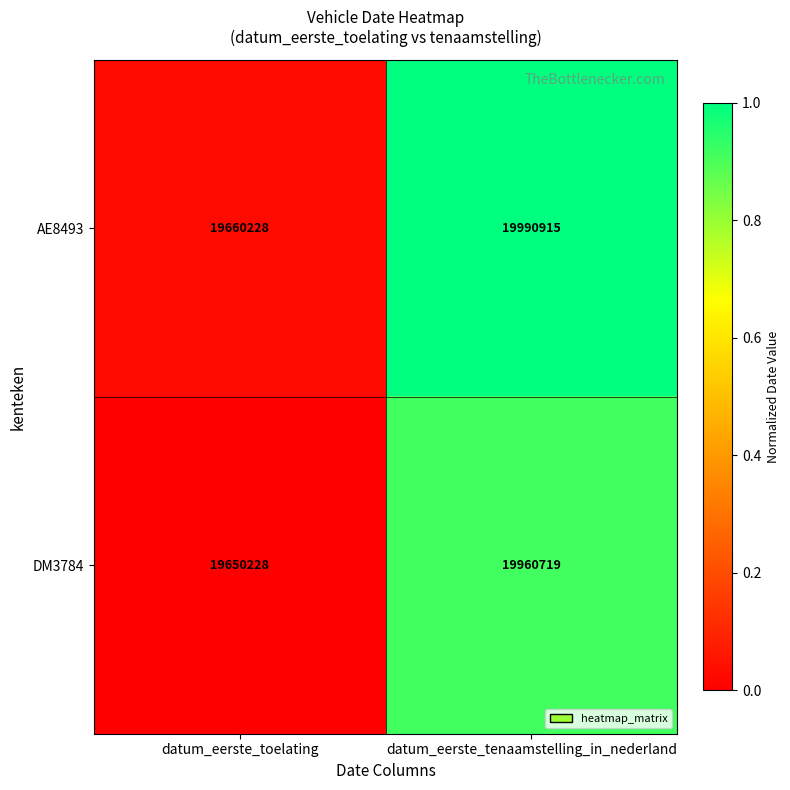

Which category has the highest value across all series?

datum_eerste_tenaamstelling_in_nederland